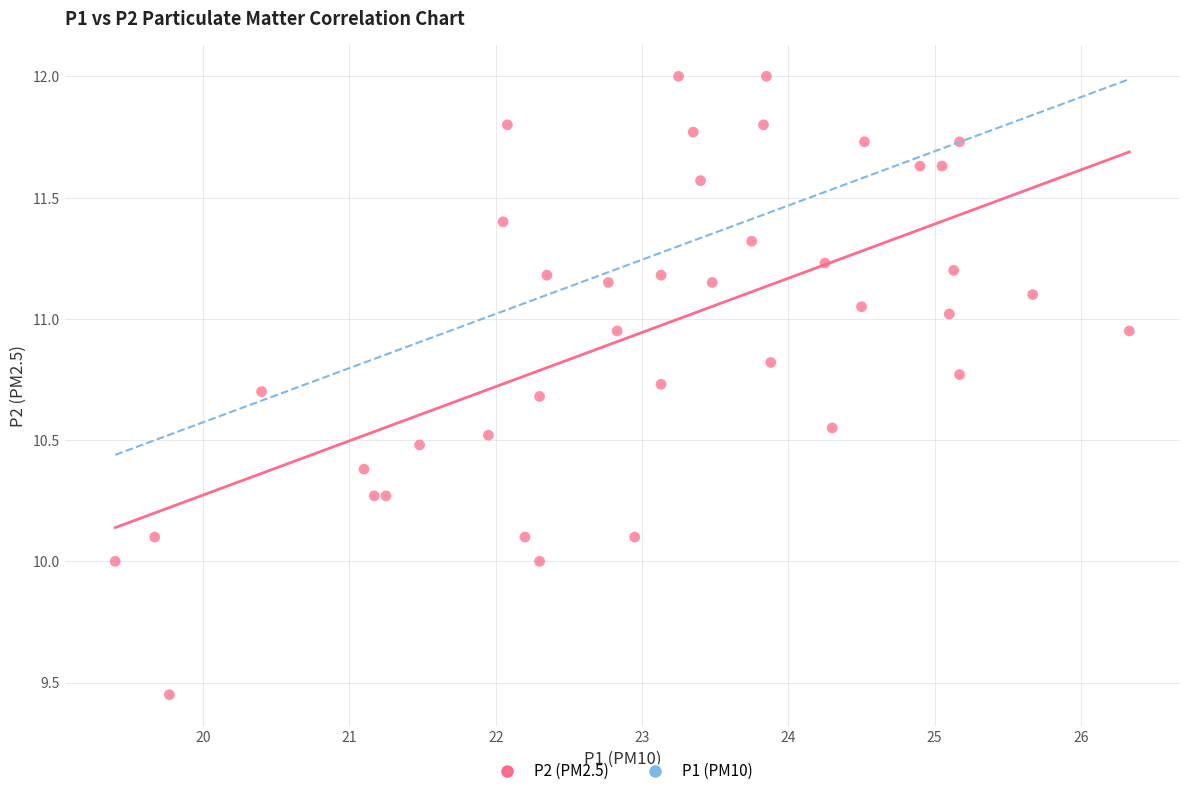

What is the range of X values (max minus min)?

6.9